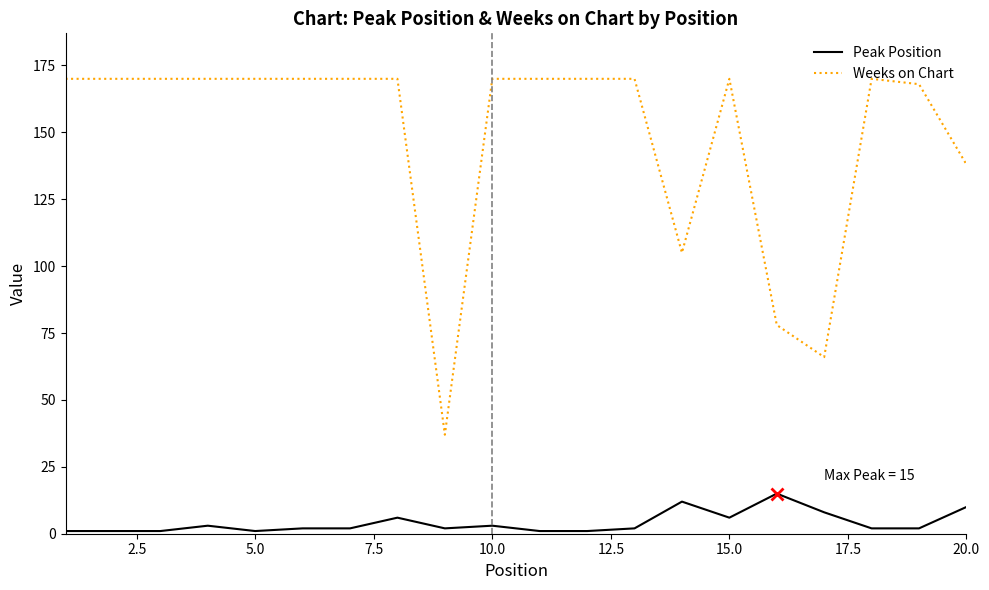

What is the maximum value shown in the chart?

170